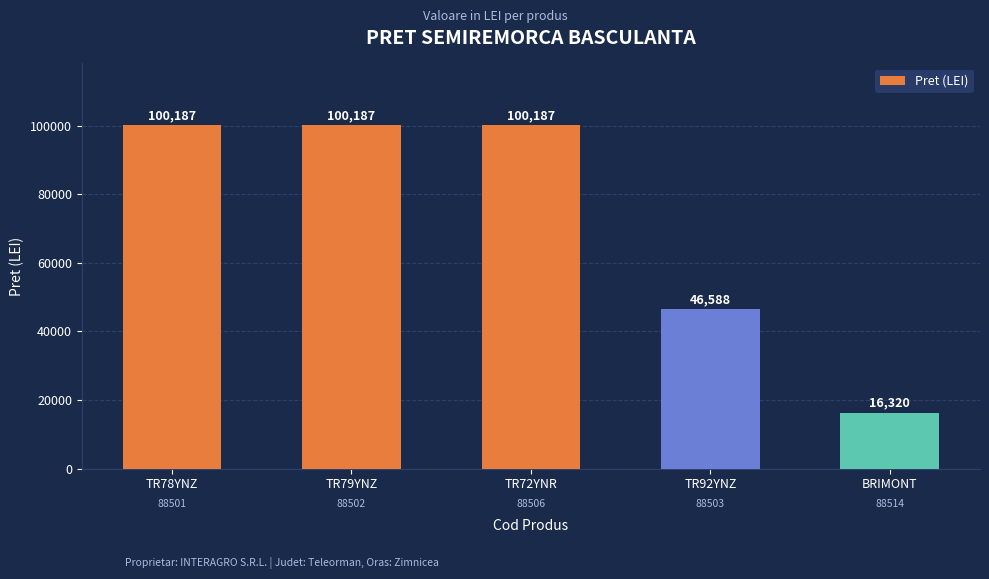

What is the greatest value displayed?

100187